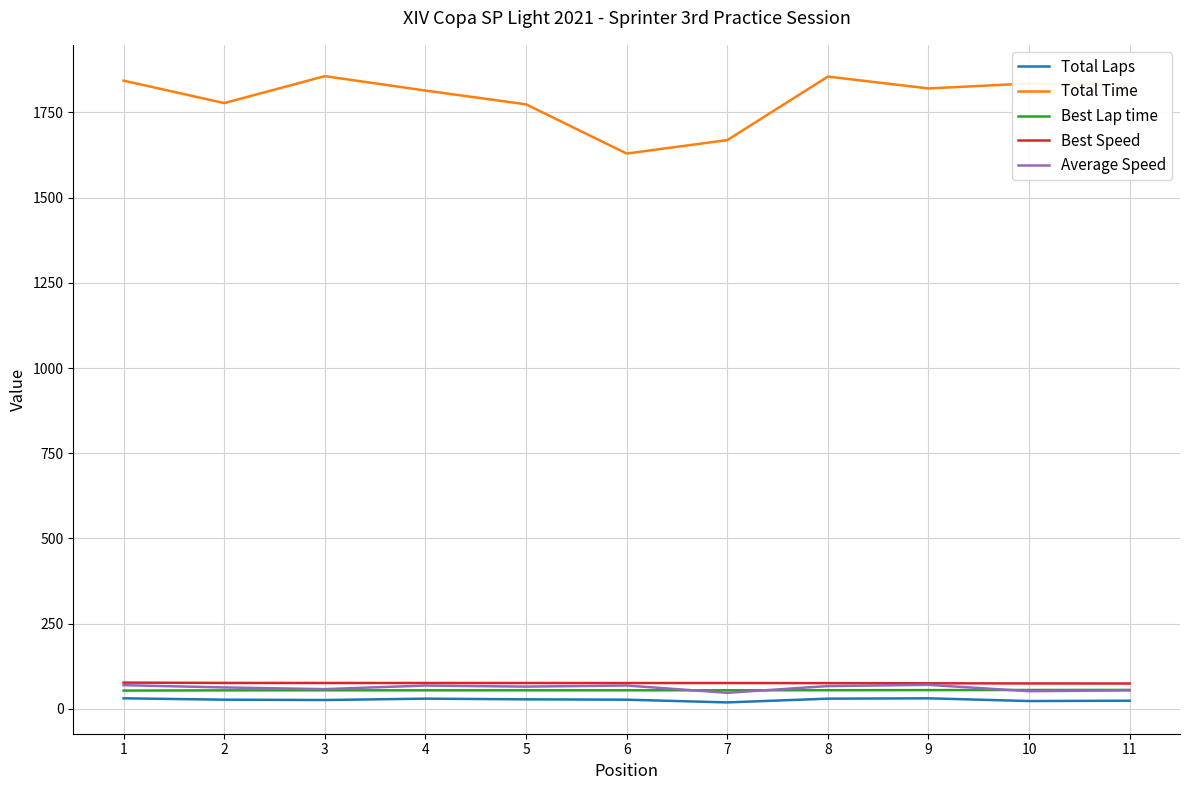

True or false: Total Time and Best Lap time cross at least once.

False